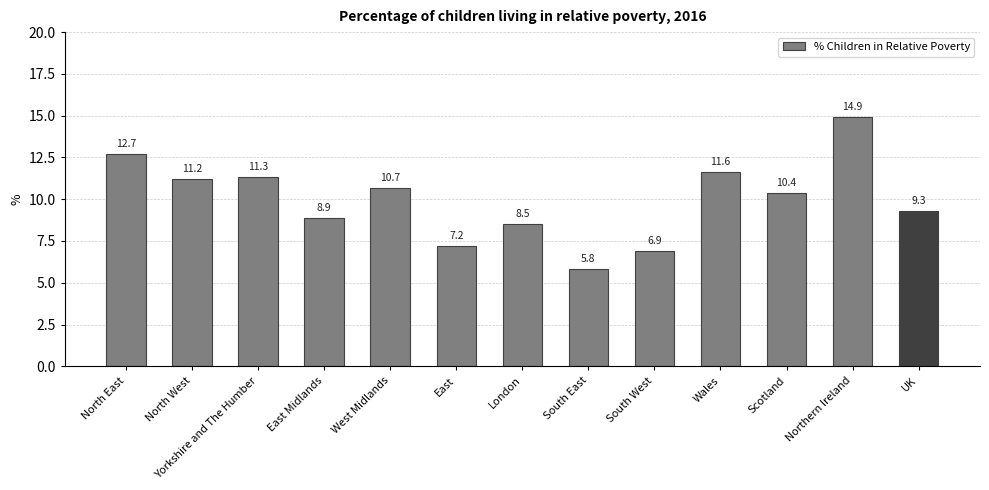

What is the value of the 5th bar from the left?

10.7